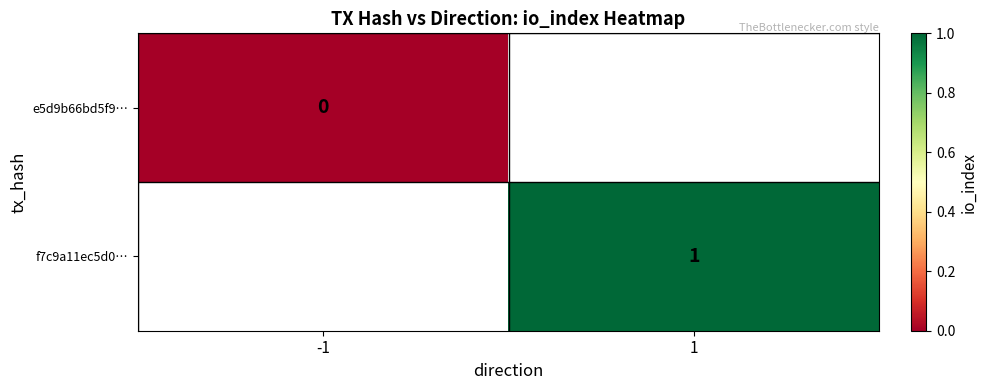

The f7c9a11ec5d0… series shows 1 at 1. True or false?

True